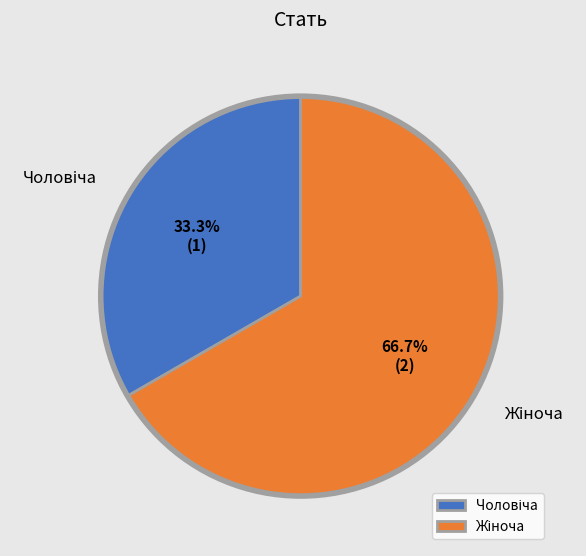

Does any single category account for the majority?

Yes